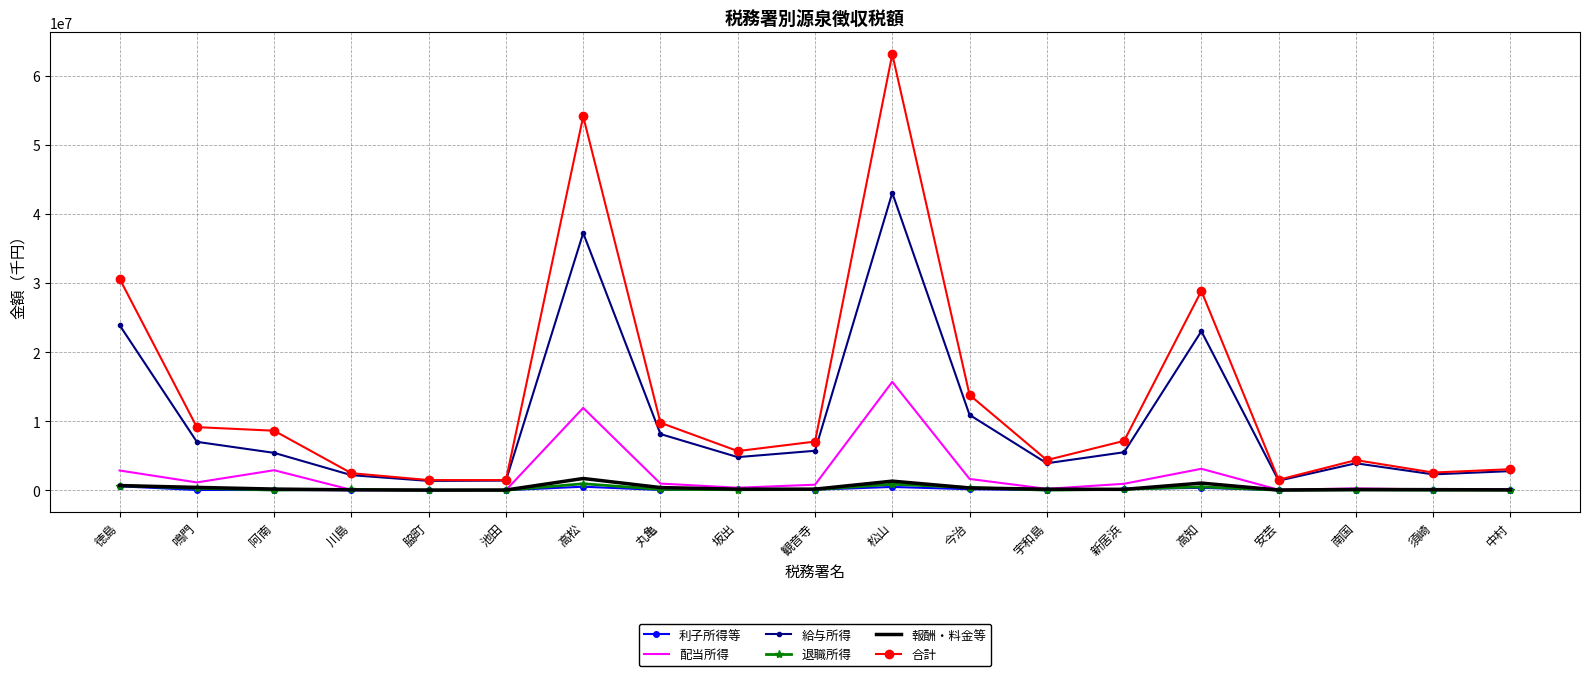

What is the difference between the highest and lowest values at 脇町?

1463519